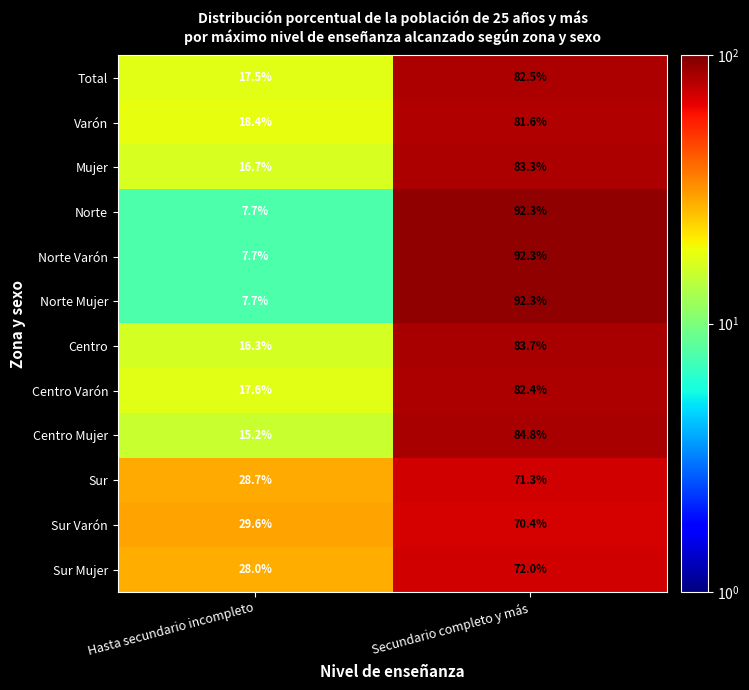

How many series are shown in this chart?

12